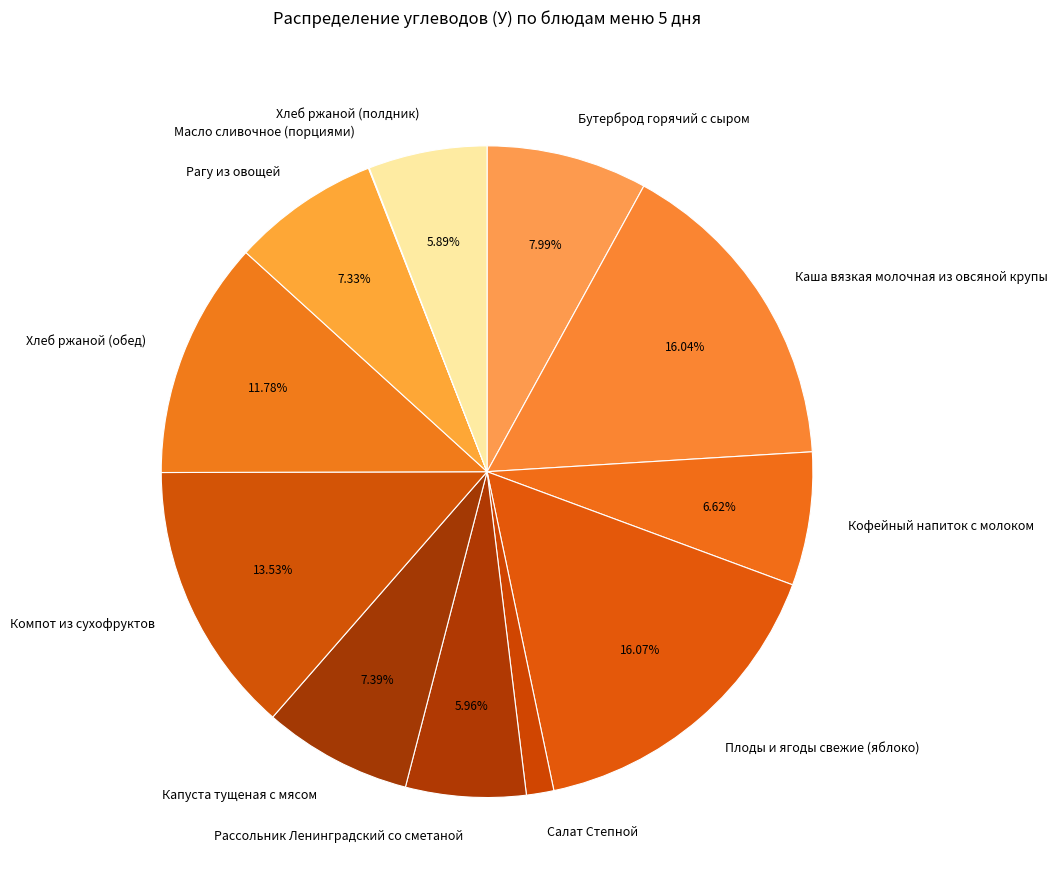

What is the ratio of the value at Хлеб ржаной (обед) to the value at Каша вязкая молочная из овсяной крупы?

0.7